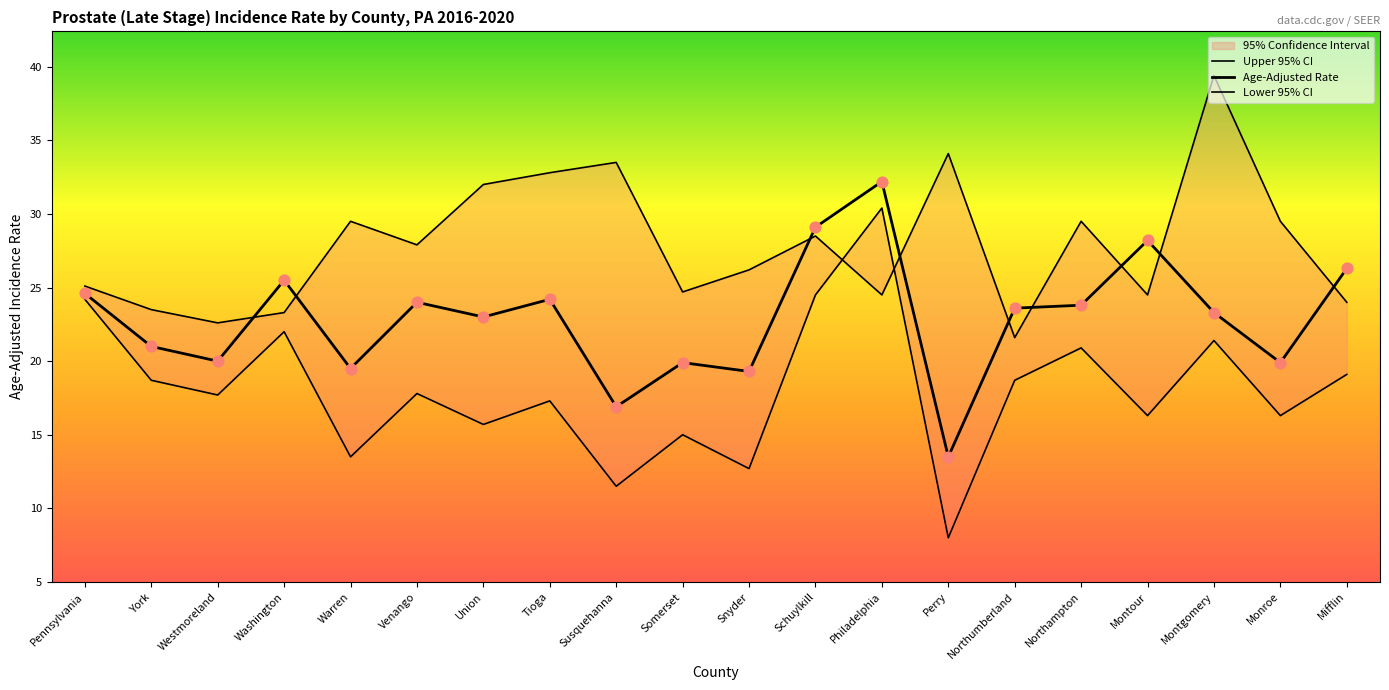

Which series has the widest spread of Y values?

Lower 95% CI